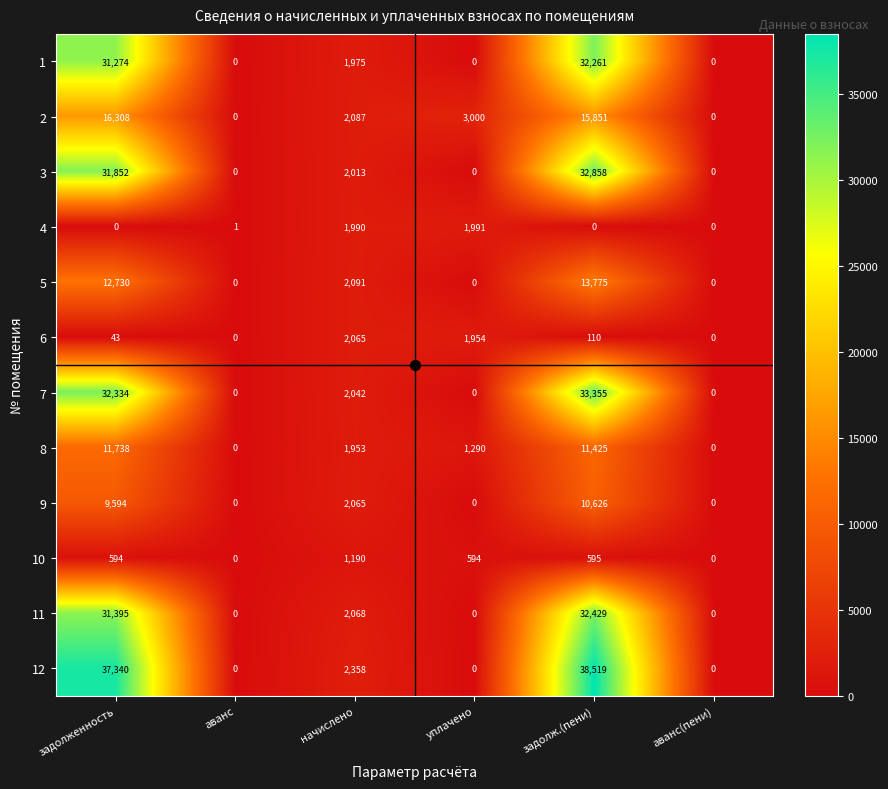

How many categories are shown in the chart?

6